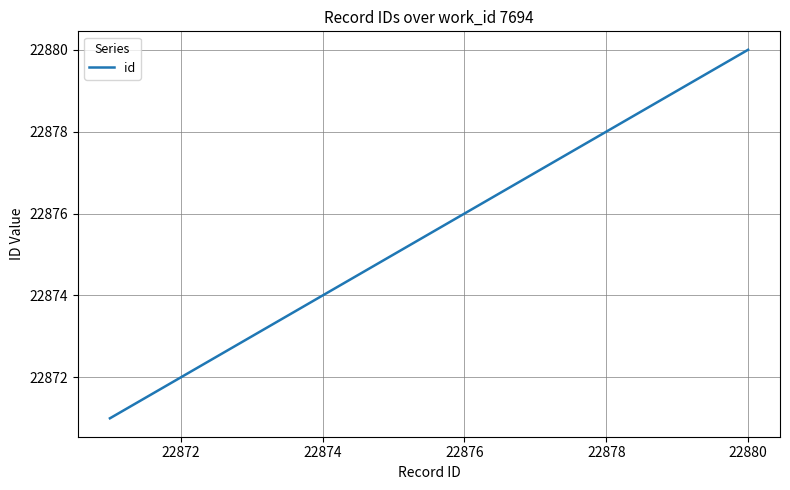

Reading left to right, list all the values displayed in this chart.

22871	22872	22873	22874	22875	22876	22877	22878	22879	22880